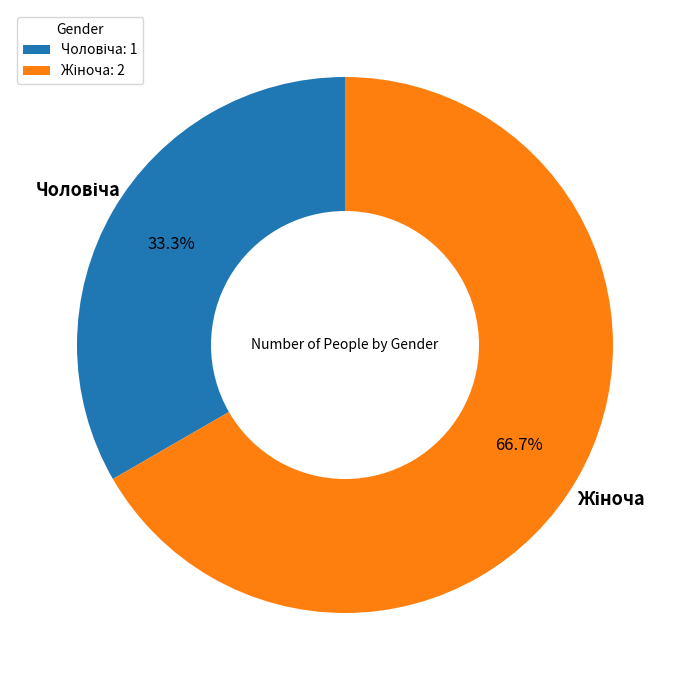

To the nearest percent, what is the average slice percentage?

50%